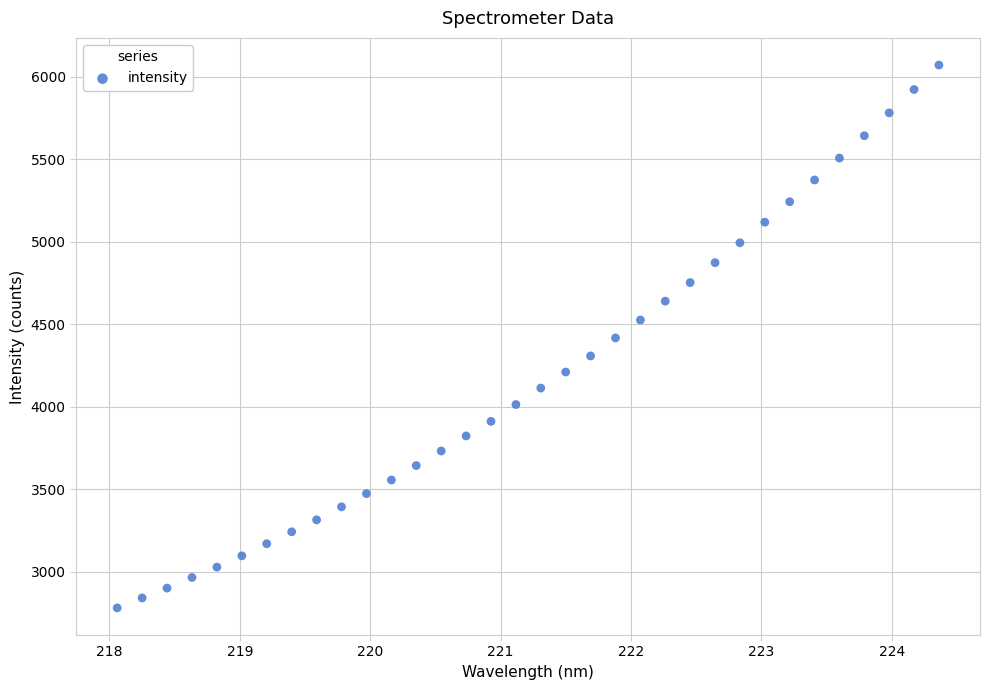

What is the range of Y values (max minus min)?

3289.8